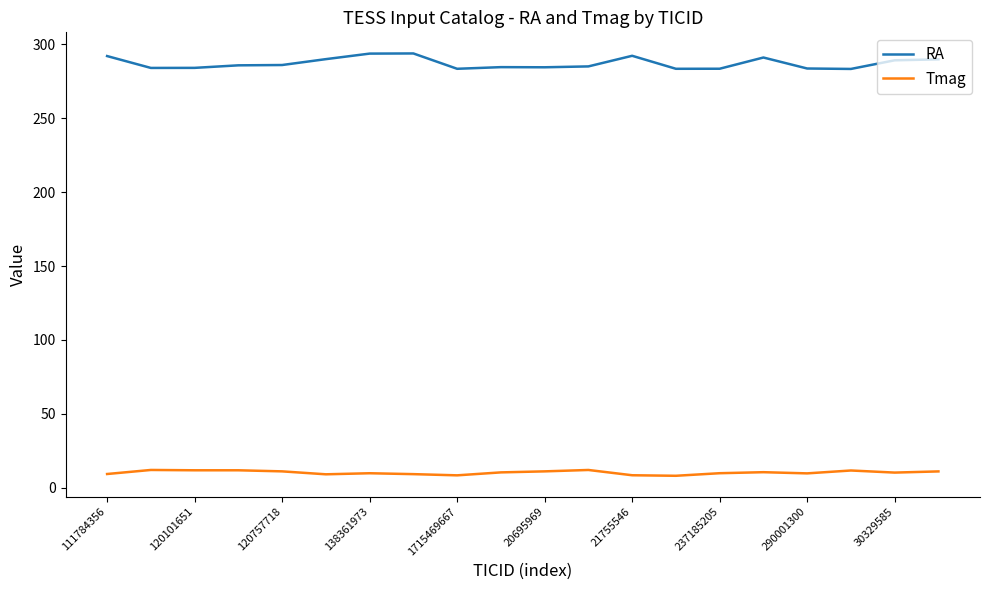

Which series has the largest range (max minus min)?

RA